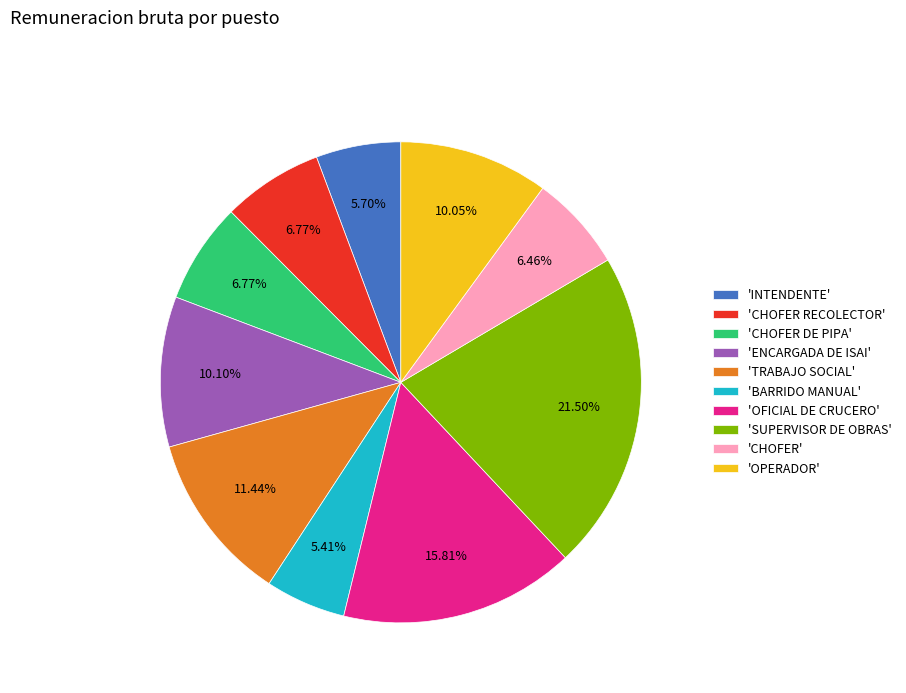

What is the ratio of the value at 'CHOFER RECOLECTOR' to the value at 'INTENDENTE'?

1.2